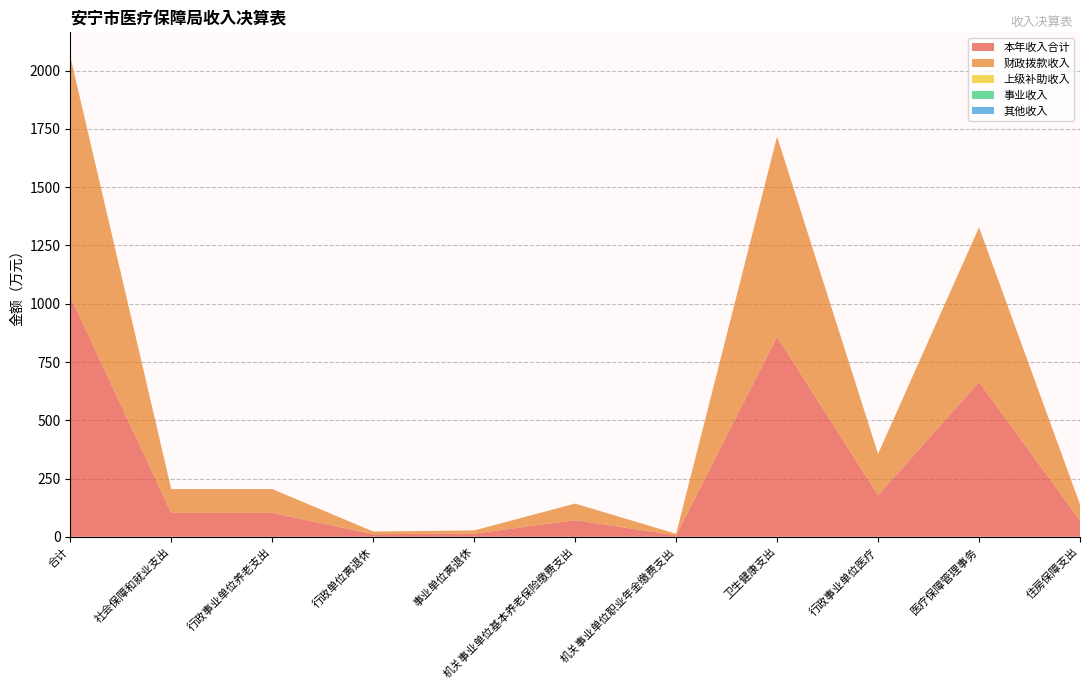

Reading right to left, transcribe all the data shown in this chart.

本年收入合计: 69.7	663.9	177.9	858.8	6.4	71.2	13.6	11.3	102.4	102.4	1030.9
财政拨款收入: 69.7	663.9	177.9	858.8	6.4	71.2	13.6	11.3	102.4	102.4	1030.9
上级补助收入: 0.0	0.0	0.0	0.0	0.0	0.0	0.0	0.0	0.0	0.0	0.0
事业收入: 0.0	0.0	0.0	0.0	0.0	0.0	0.0	0.0	0.0	0.0	0.0
其他收入: 0.0	0.0	0.0	0.0	0.0	0.0	0.0	0.0	0.0	0.0	0.0